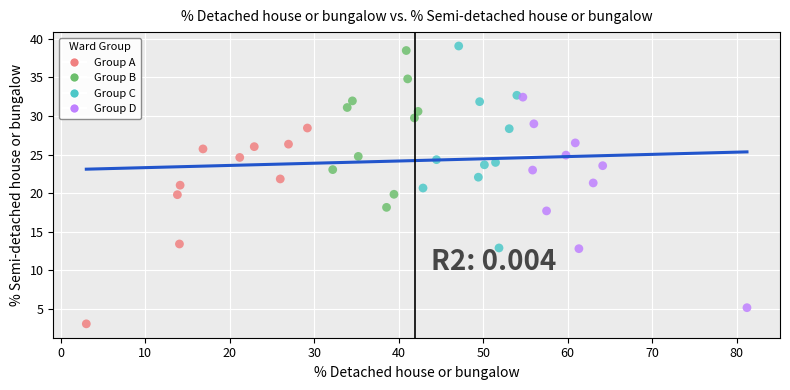

Which series reaches the minimum Y coordinate?

Group A